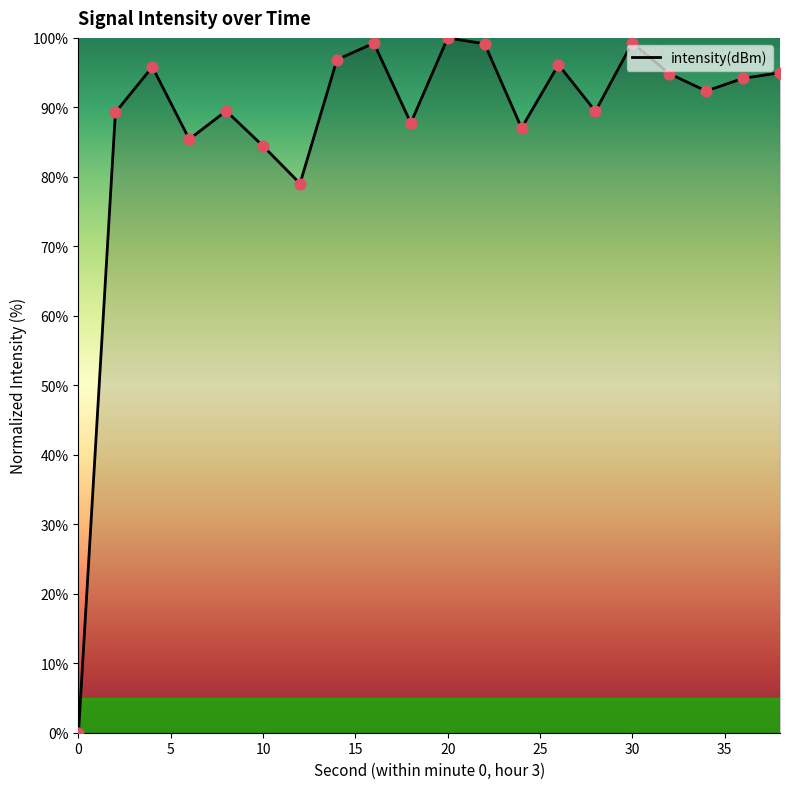

What is the greatest value displayed?

100.0